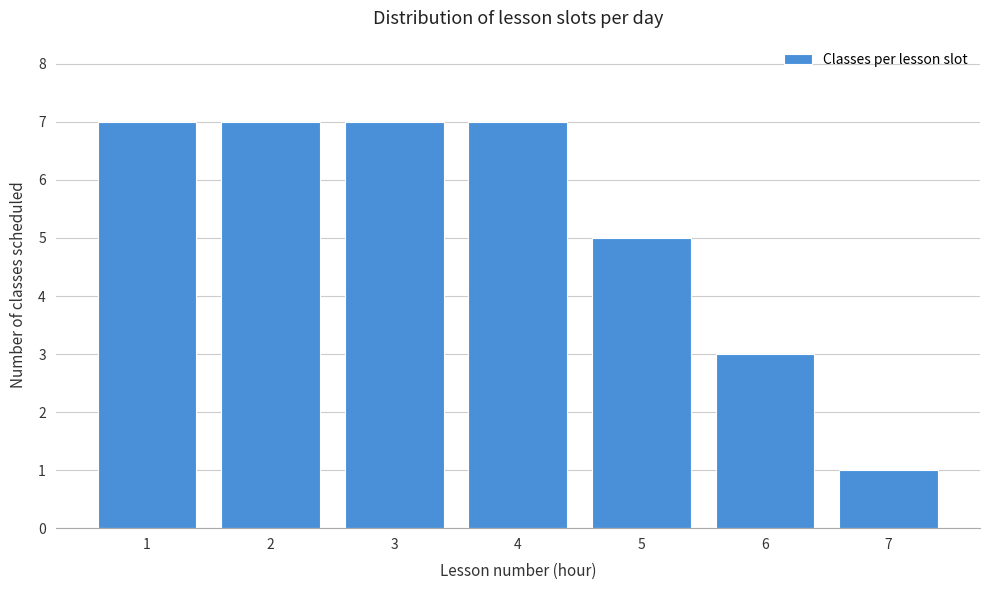

Reading right to left, transcribe all the data shown in this chart.

7=1	6=3	5=5	4=7	3=7	2=7	1=7